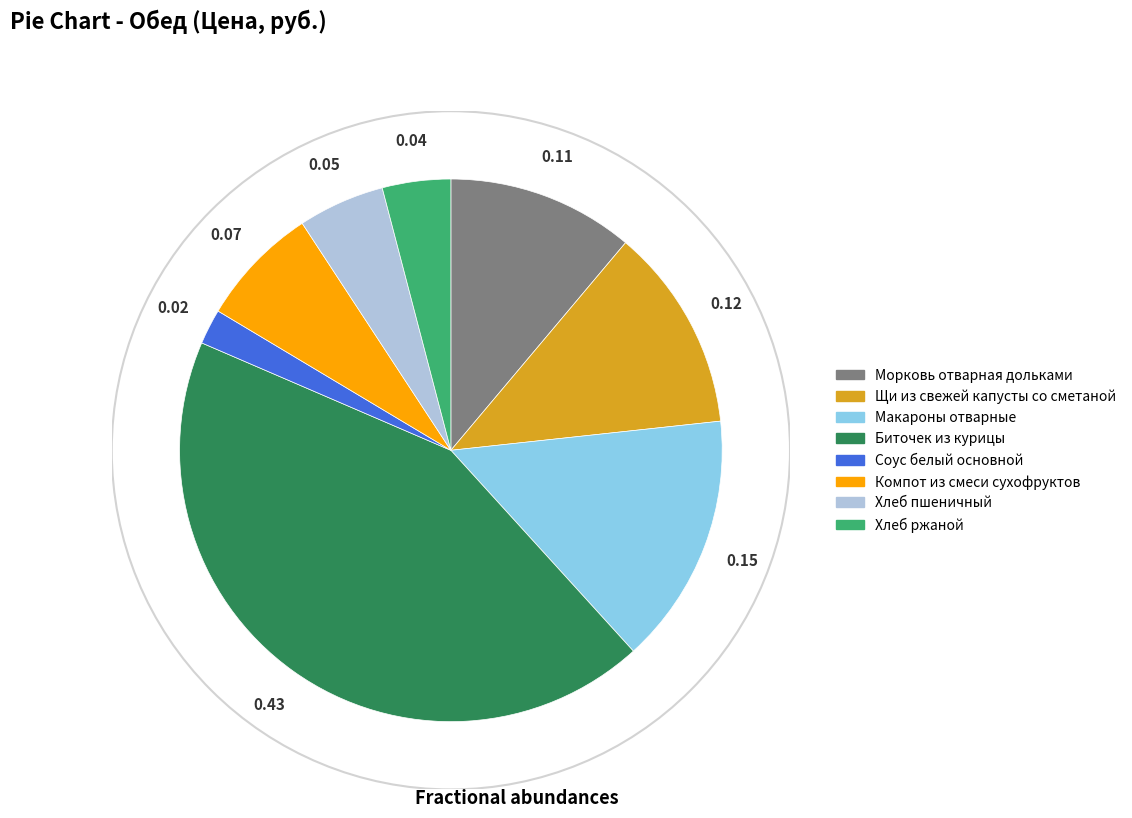

Is Хлеб ржаной the majority of the pie?

No